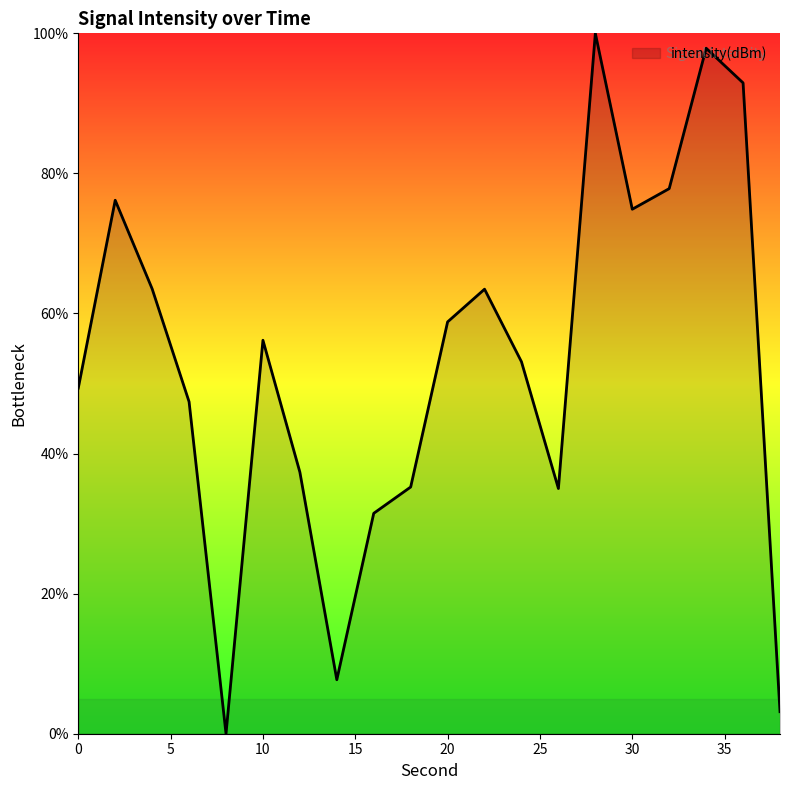

What is the sum of all values?

1061.4